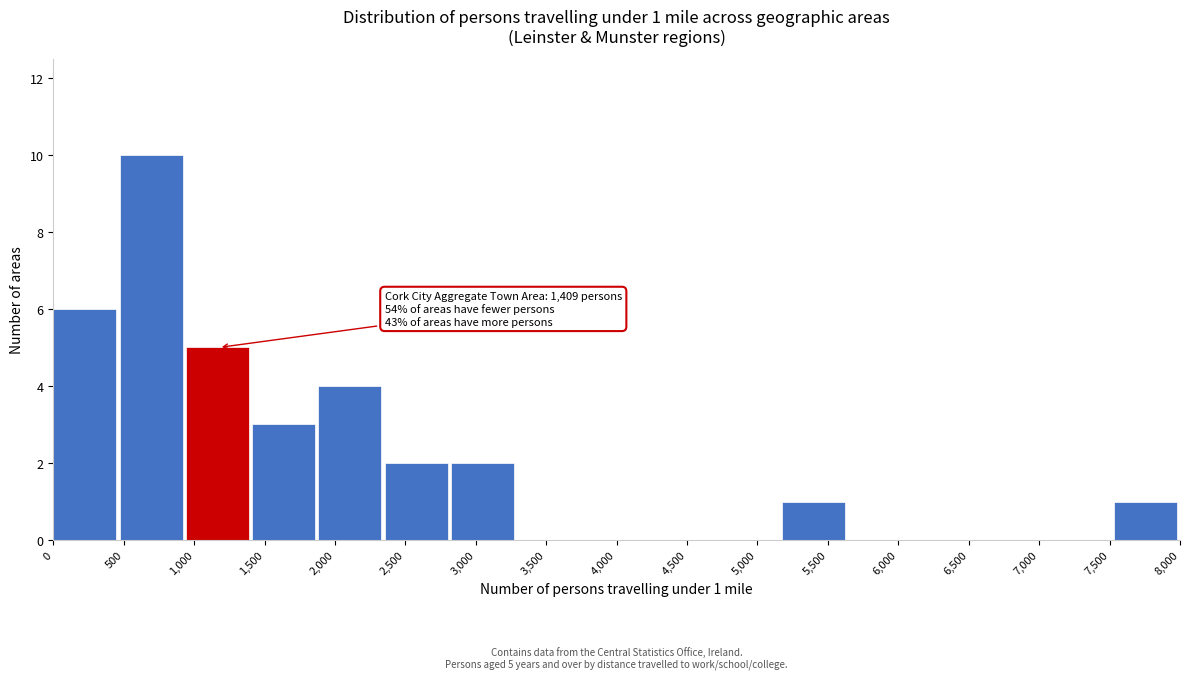

Over which range of the x-axis is the bar tallest?

450 to 950